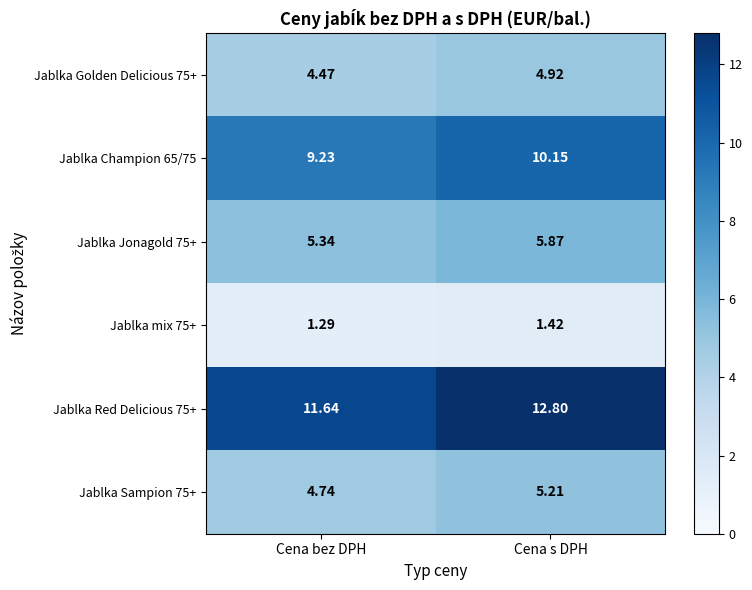

At which category is the sum across all series the highest?

Cena s DPH